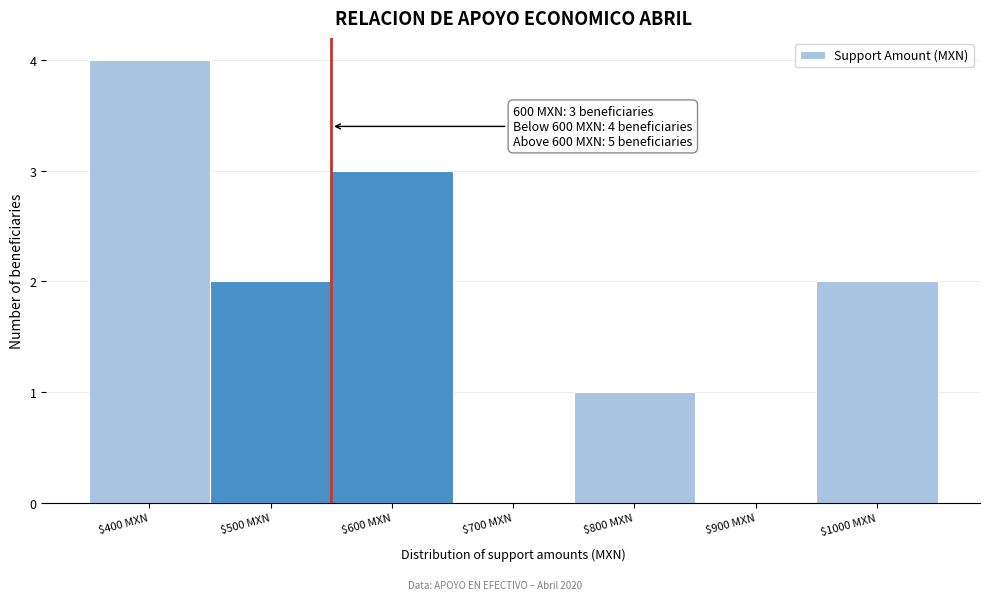

Read the value at $400 MXN.

4